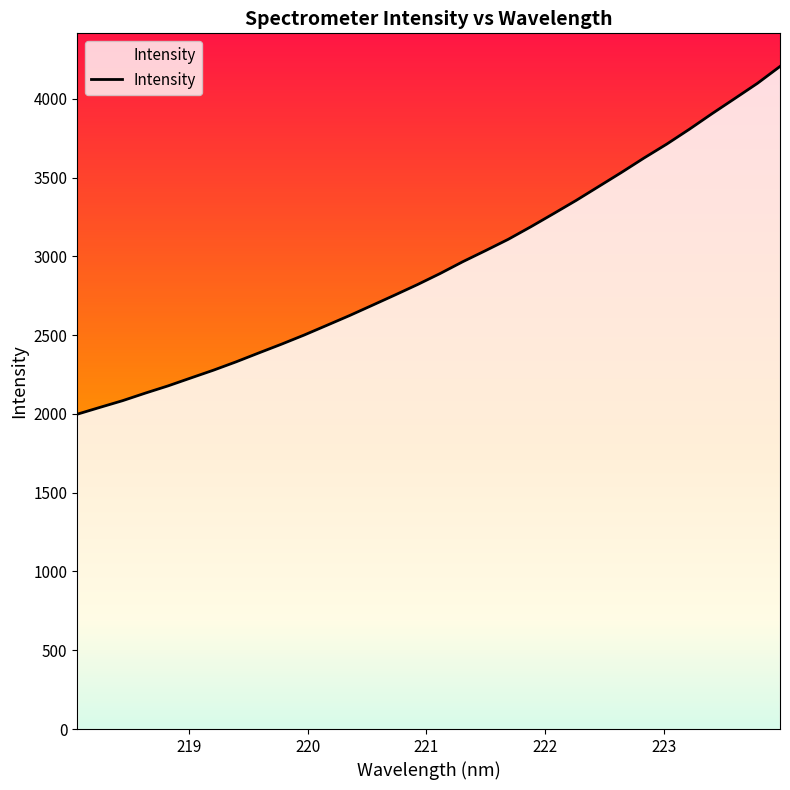

What is the minimum value shown in the chart?

1998.1